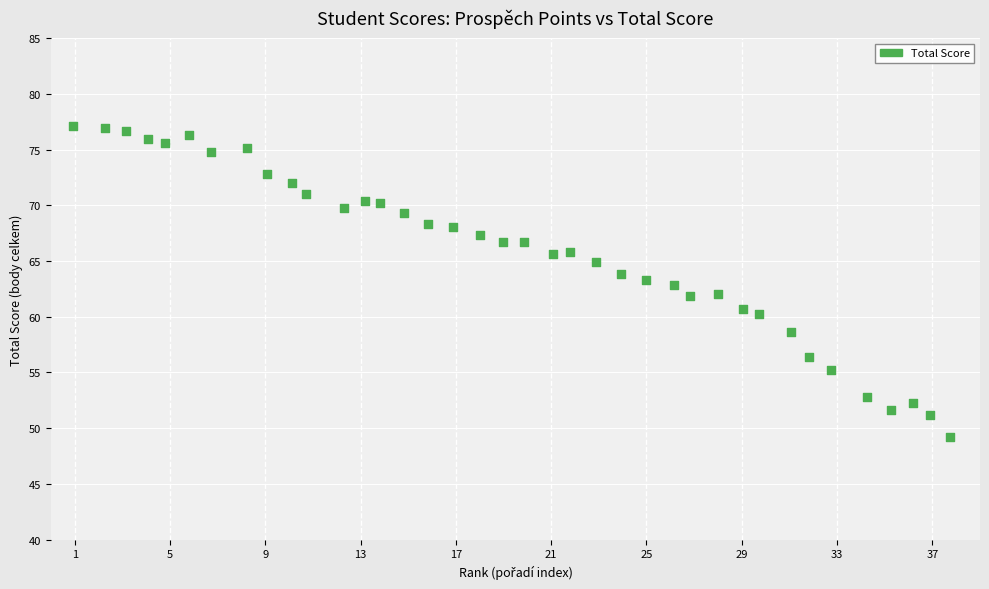

What is the range of X values (max minus min)?

36.8